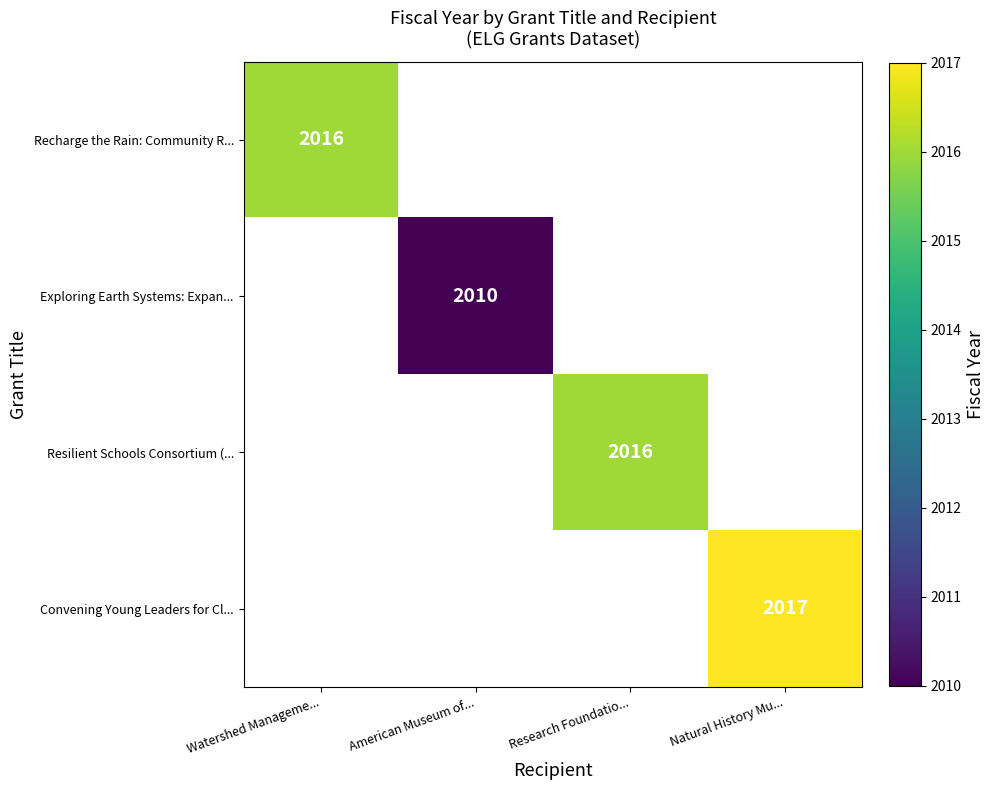

The Exploring Earth Systems: Expan... series shows 1294 at American Museum of.... True or false?

False